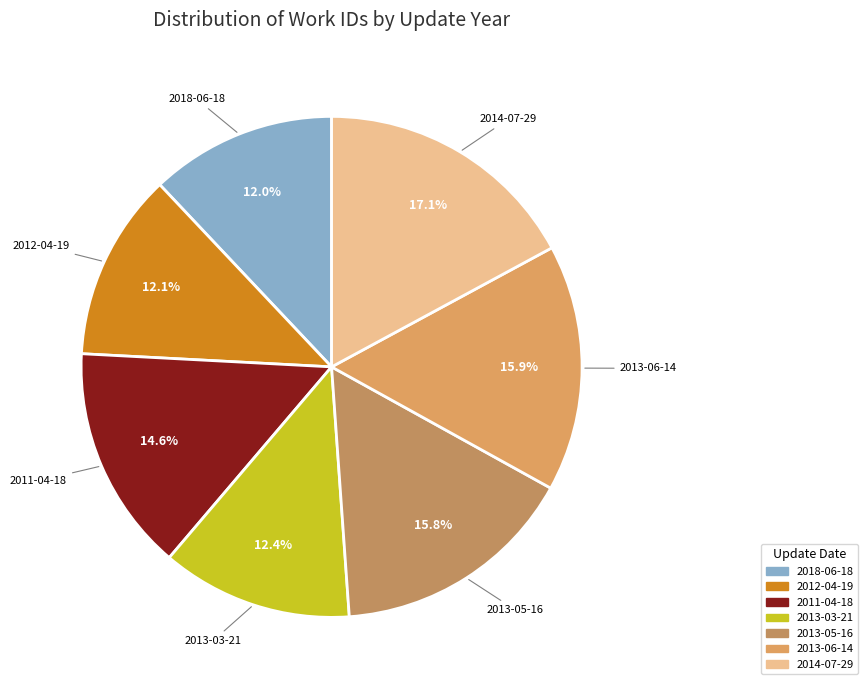

What is the largest slice in the pie chart?

2014-07-29